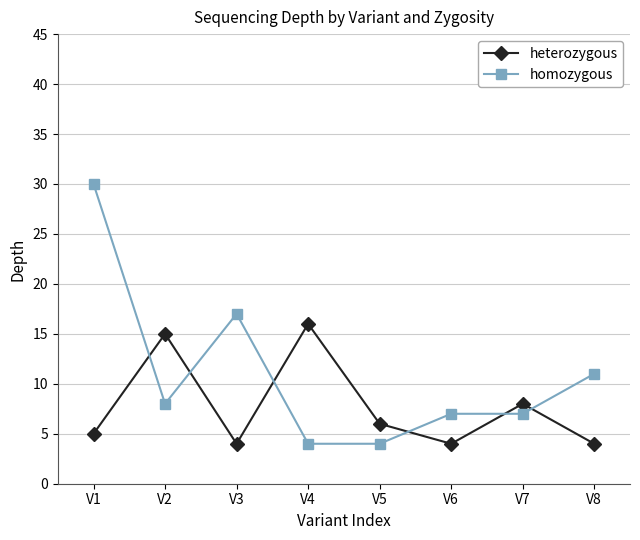

The value of homozygous at V7 is 5. True or false?

False